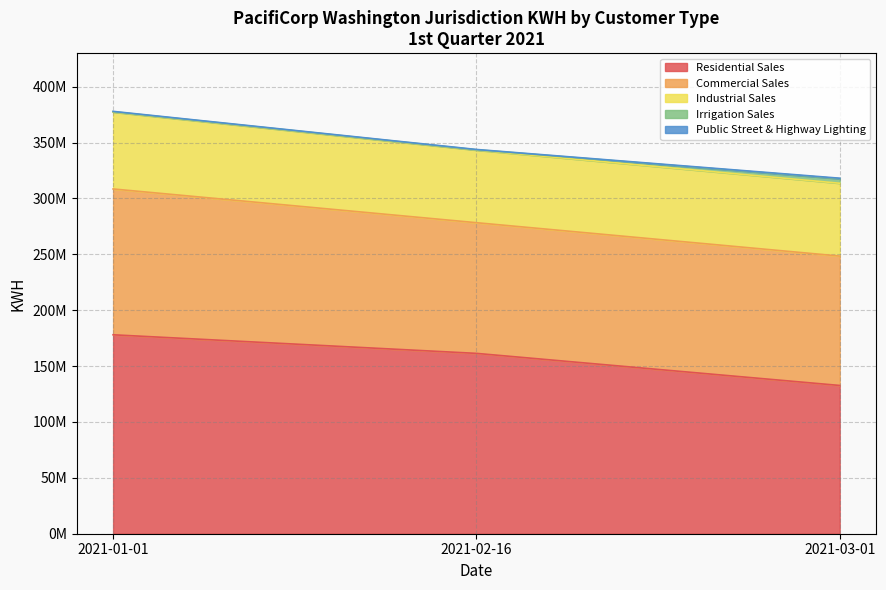

Rank the series by their maximum value, from lowest to highest.

Public Street & Highway Lighting, Irrigation Sales, Industrial Sales, Commercial Sales, Residential Sales